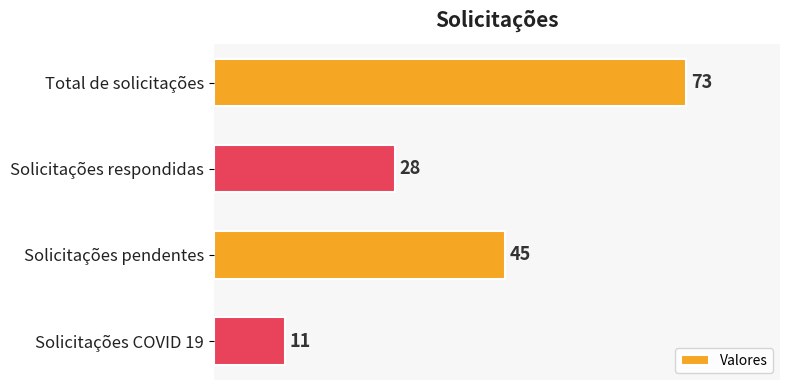

What is the average value?

39